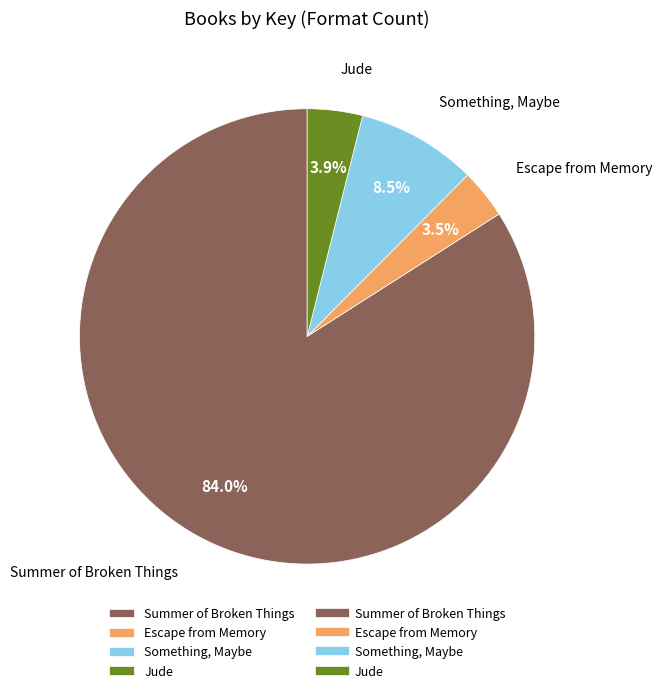

Between Something, Maybe and Summer of Broken Things, which is larger?

Summer of Broken Things